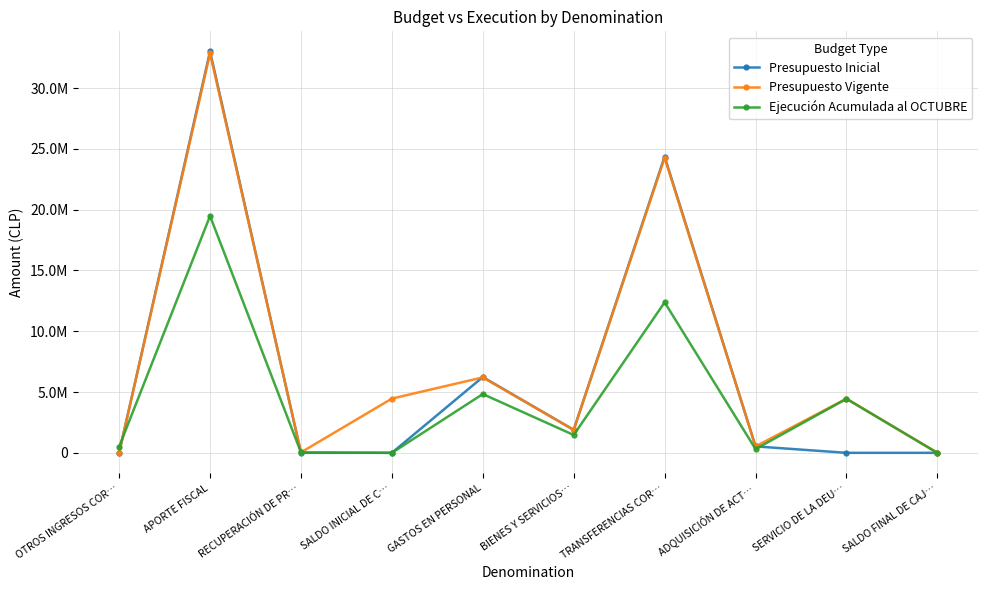

What is the total value across all series at BIENES Y SERVICIOS…?

5246875